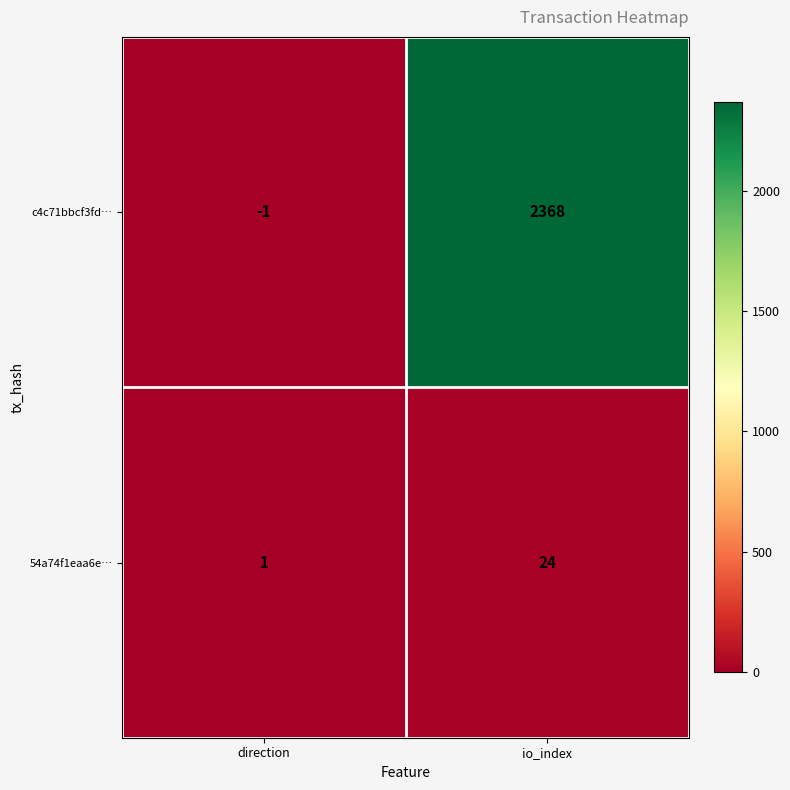

List the series in order of their overall mean, highest first.

c4c71bbcf3fd…, 54a74f1eaa6e…